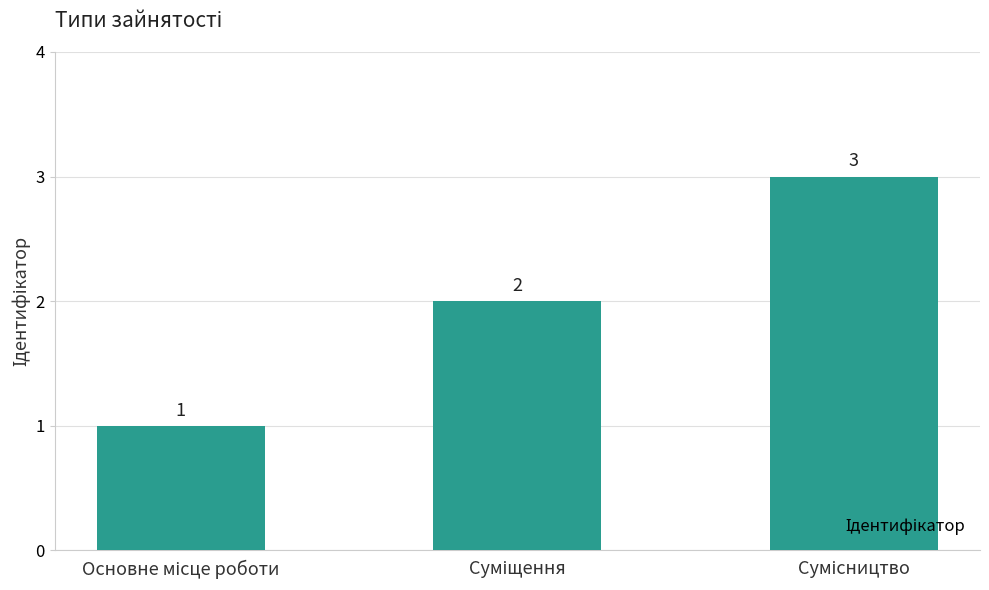

What is the greatest value displayed?

3